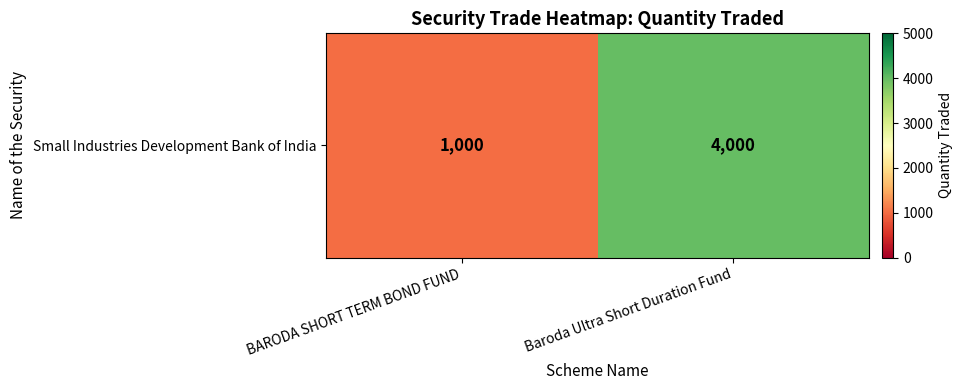

What is the sum of the values at Baroda Ultra Short Duration Fund and BARODA SHORT TERM BOND FUND?

5000